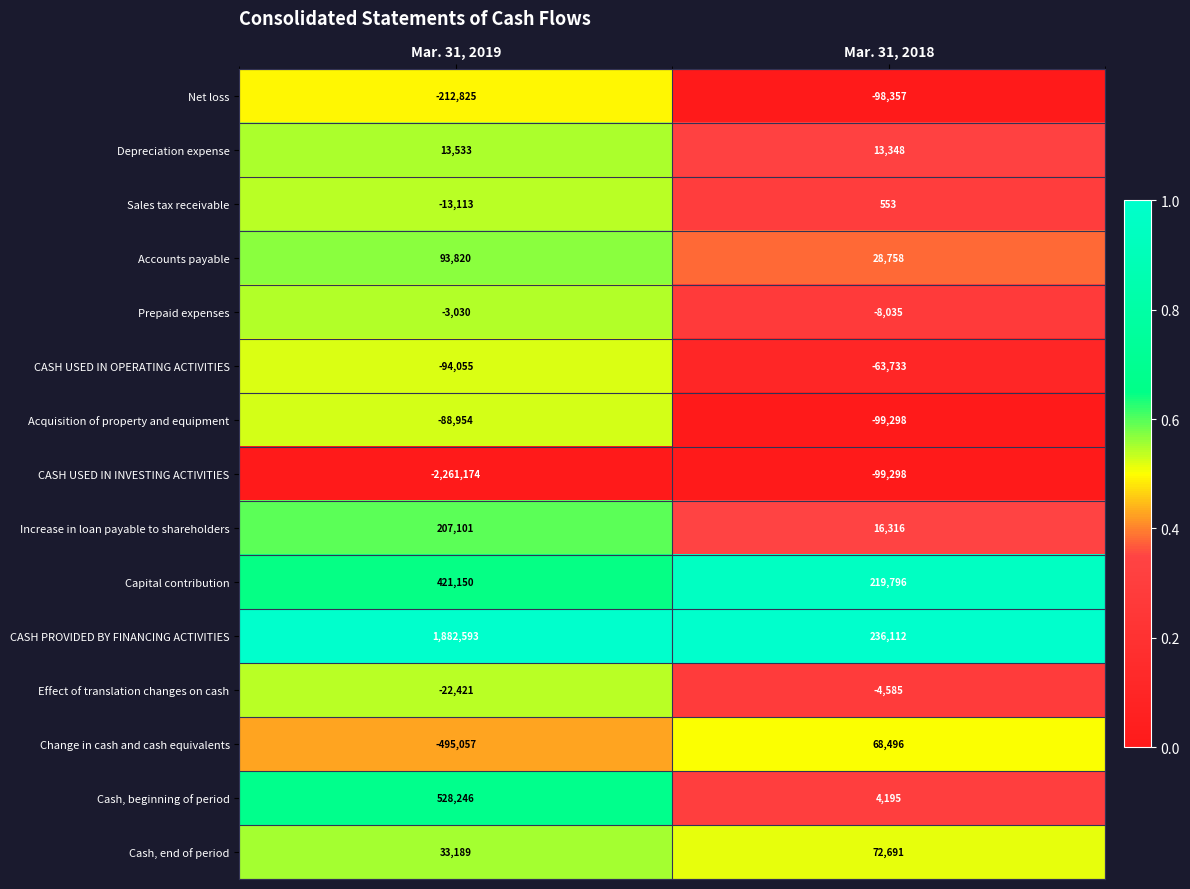

Which series has the widest spread of values?

CASH USED IN INVESTING ACTIVITIES